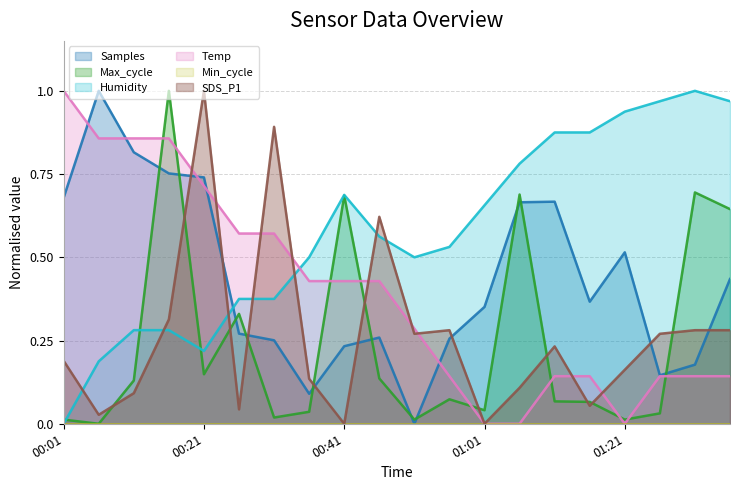

True or false: Max_cycle has a value of 0.0 at 00:56.

False